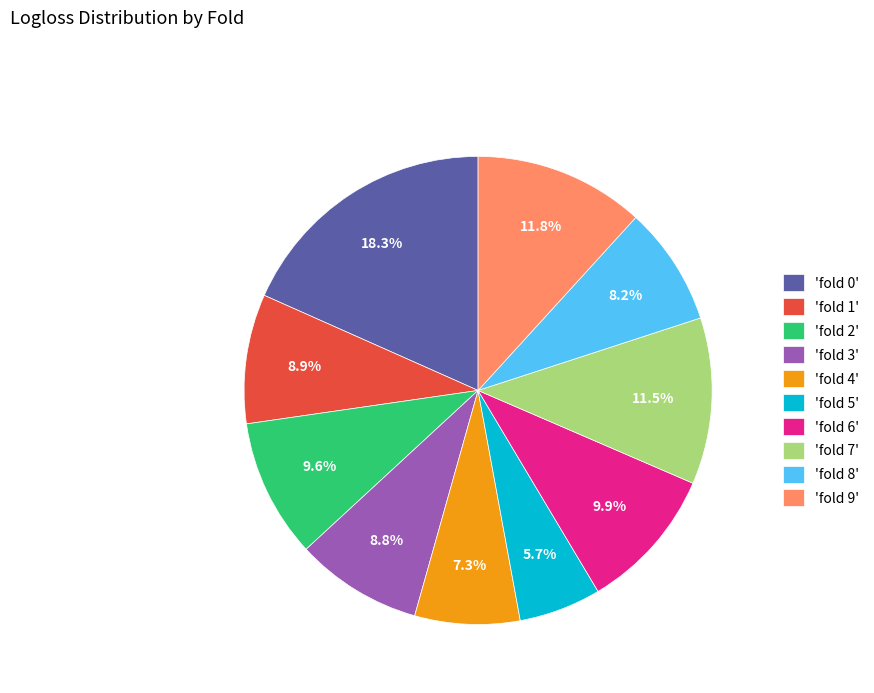

To the nearest percent, what is the average slice percentage?

10%